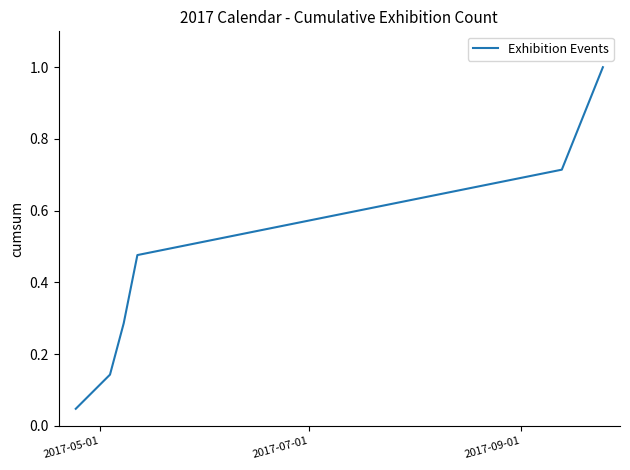

What is the maximum value shown in the chart?

1.0